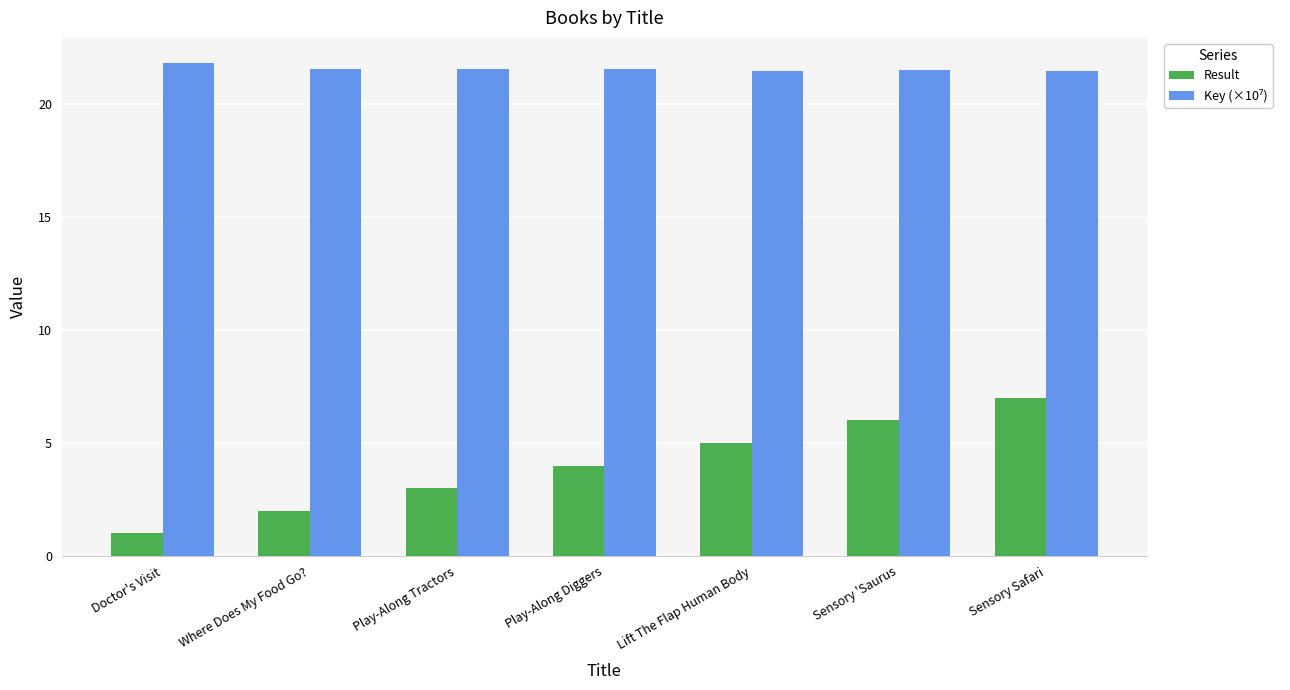

At which label does Result reach its peak?

Sensory Safari